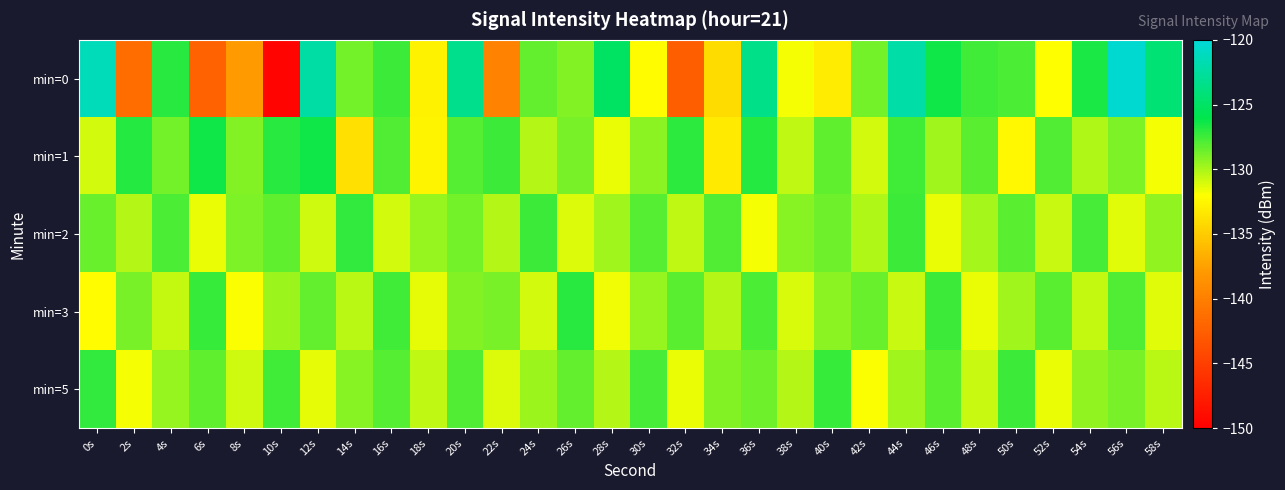

Which series has the widest spread of values?

min=0